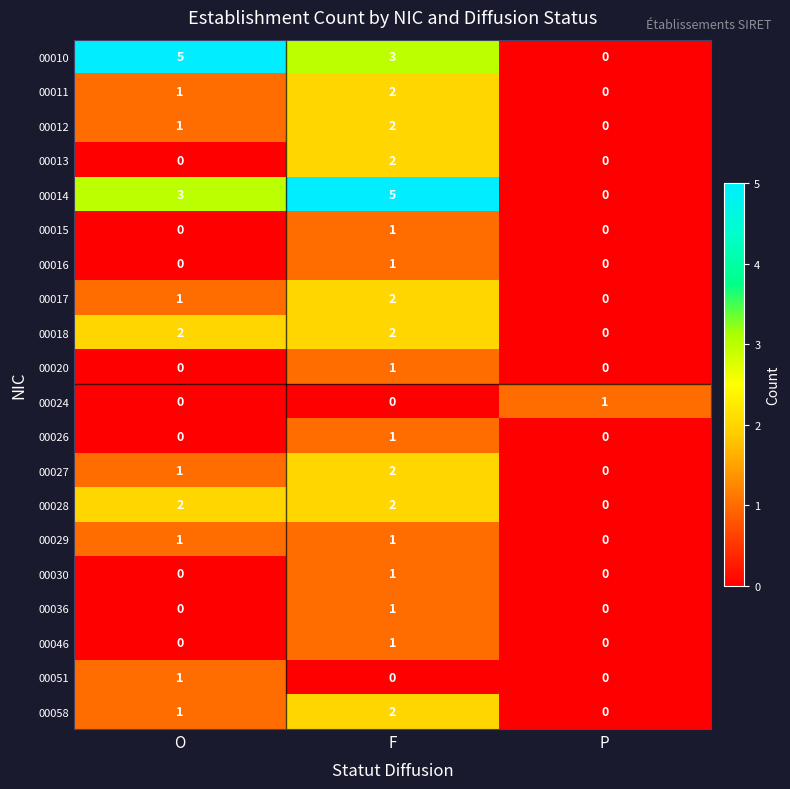

Between F and P, which series saw the biggest shift?

00014